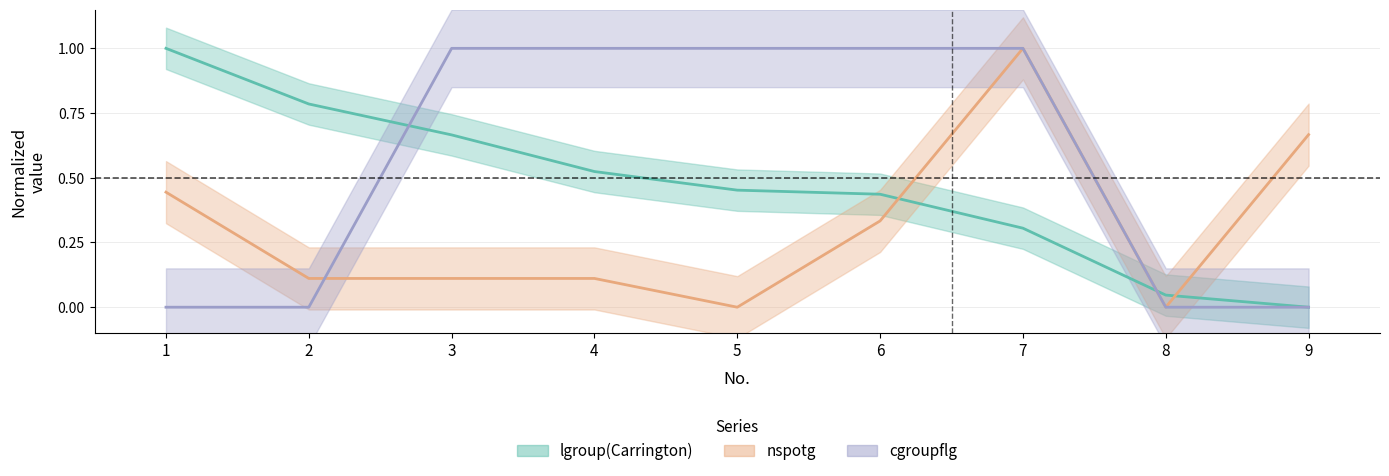

Rank the series at 3 from lowest to highest value.

nspotg, lgroup(Carrington), cgroupflg